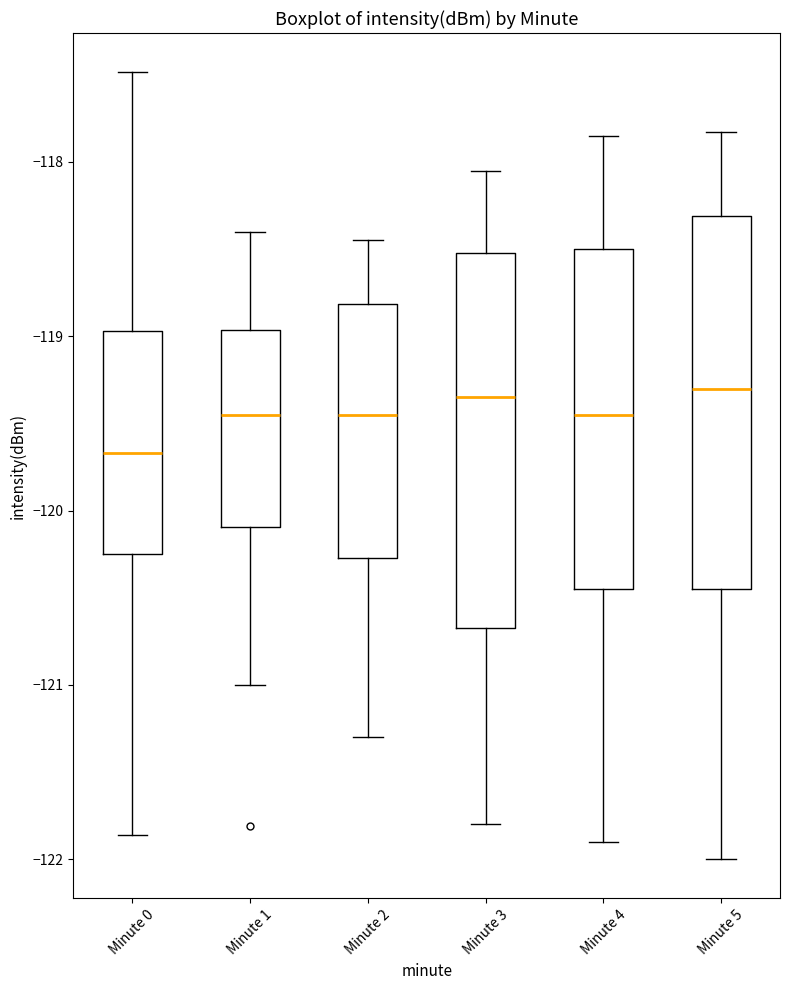

Reading left to right, read every box against the y-axis: the position of its median line, the range the box covers, and the ends of its whiskers. The values are not printed on the chart, so give them approximately, as read against the axis.

Minute 0: median -119.7, box -120.2 to -119.0, whiskers -121.9 to -117.5
Minute 1: median -119.5, box -120.1 to -119.0, whiskers -121.0 to -118.4
Minute 2: median -119.4, box -120.3 to -118.8, whiskers -121.3 to -118.4
Minute 3: median -119.3, box -120.7 to -118.5, whiskers -121.8 to -118.0
Minute 4: median -119.4, box -120.4 to -118.5, whiskers -121.9 to -117.8
Minute 5: median -119.3, box -120.4 to -118.3, whiskers -122.0 to -117.8